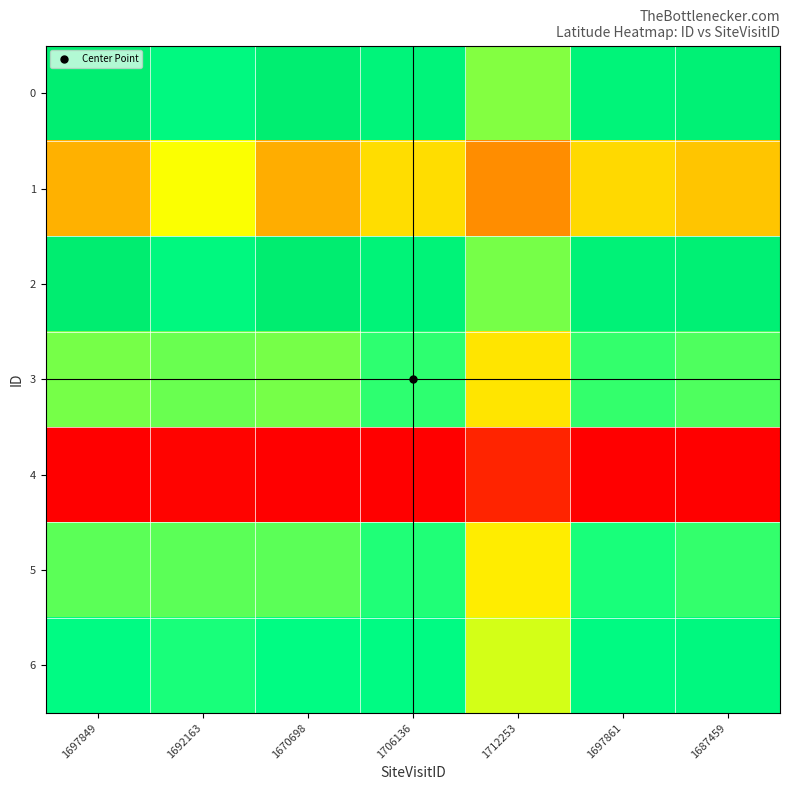

At which category is the sum across all series the highest?

1697861